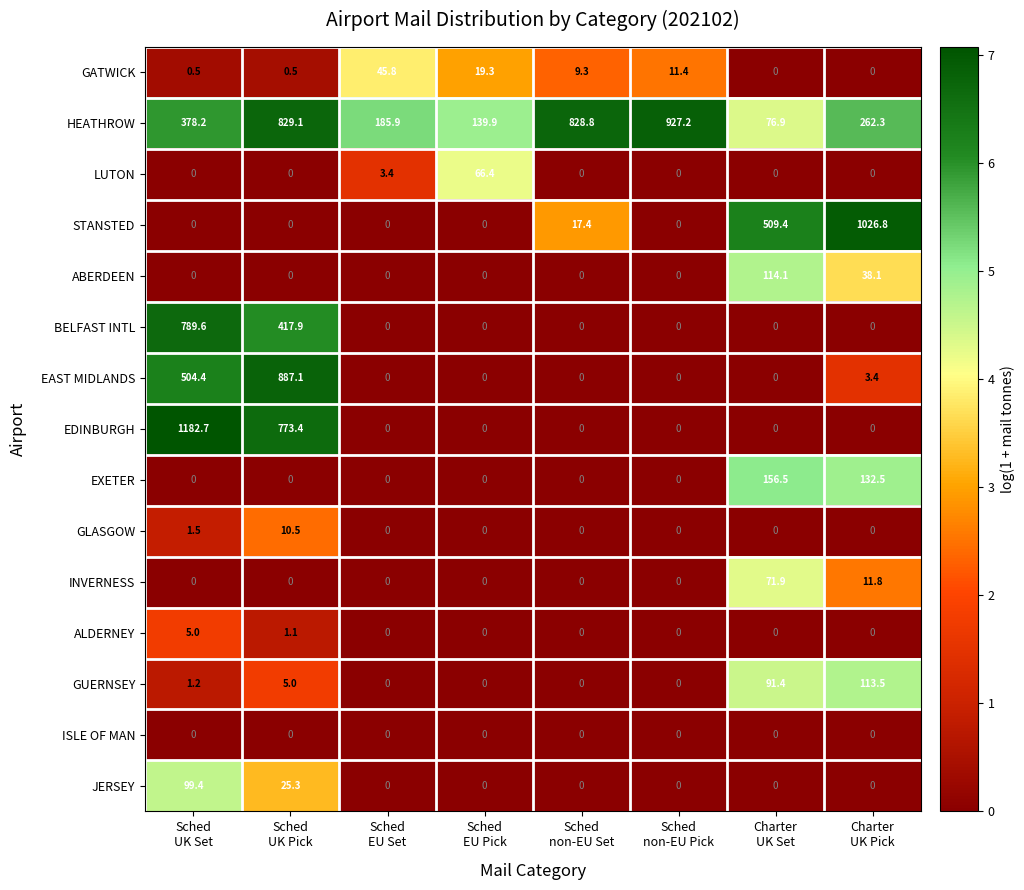

What is the greatest value displayed?

1182.7